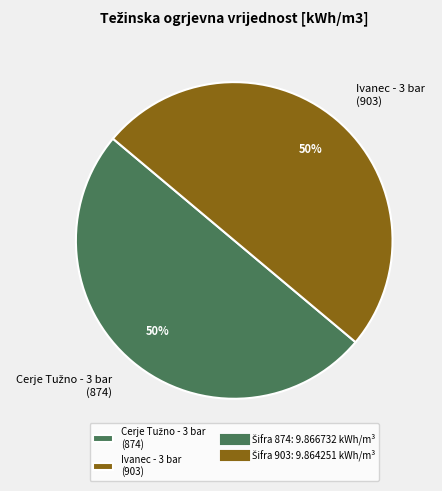

To the nearest percent, what is the average slice percentage?

50%